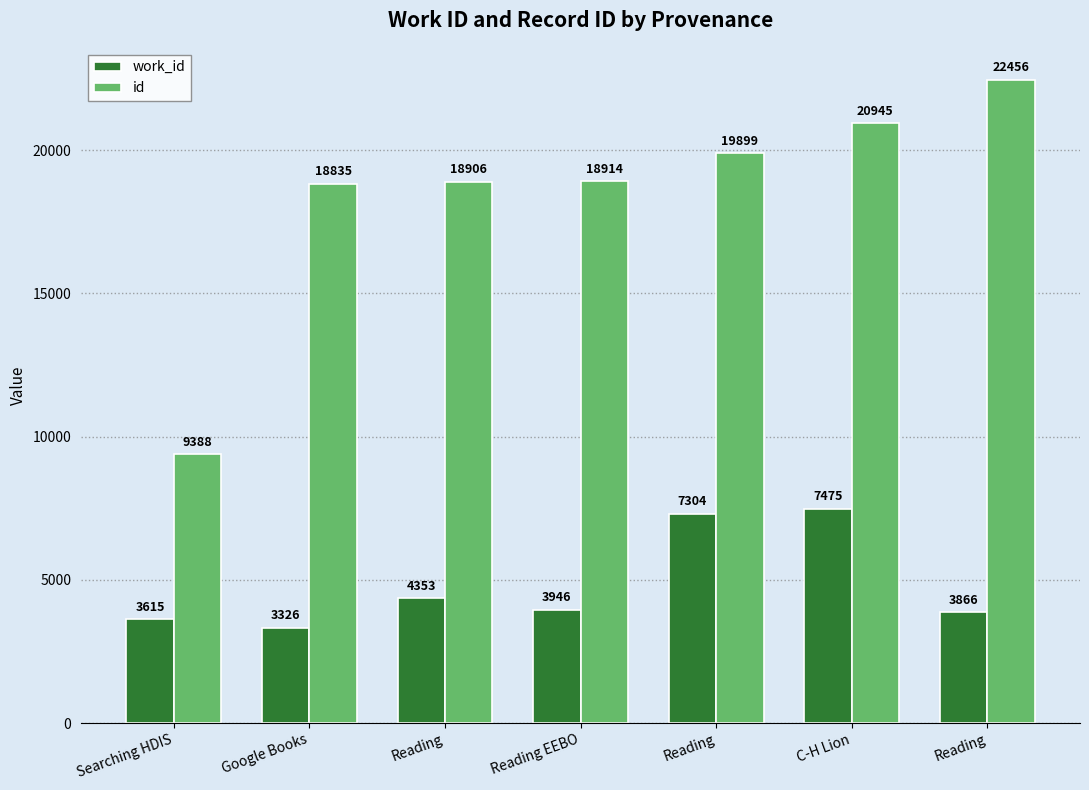

Which series has the largest range (max minus min)?

id